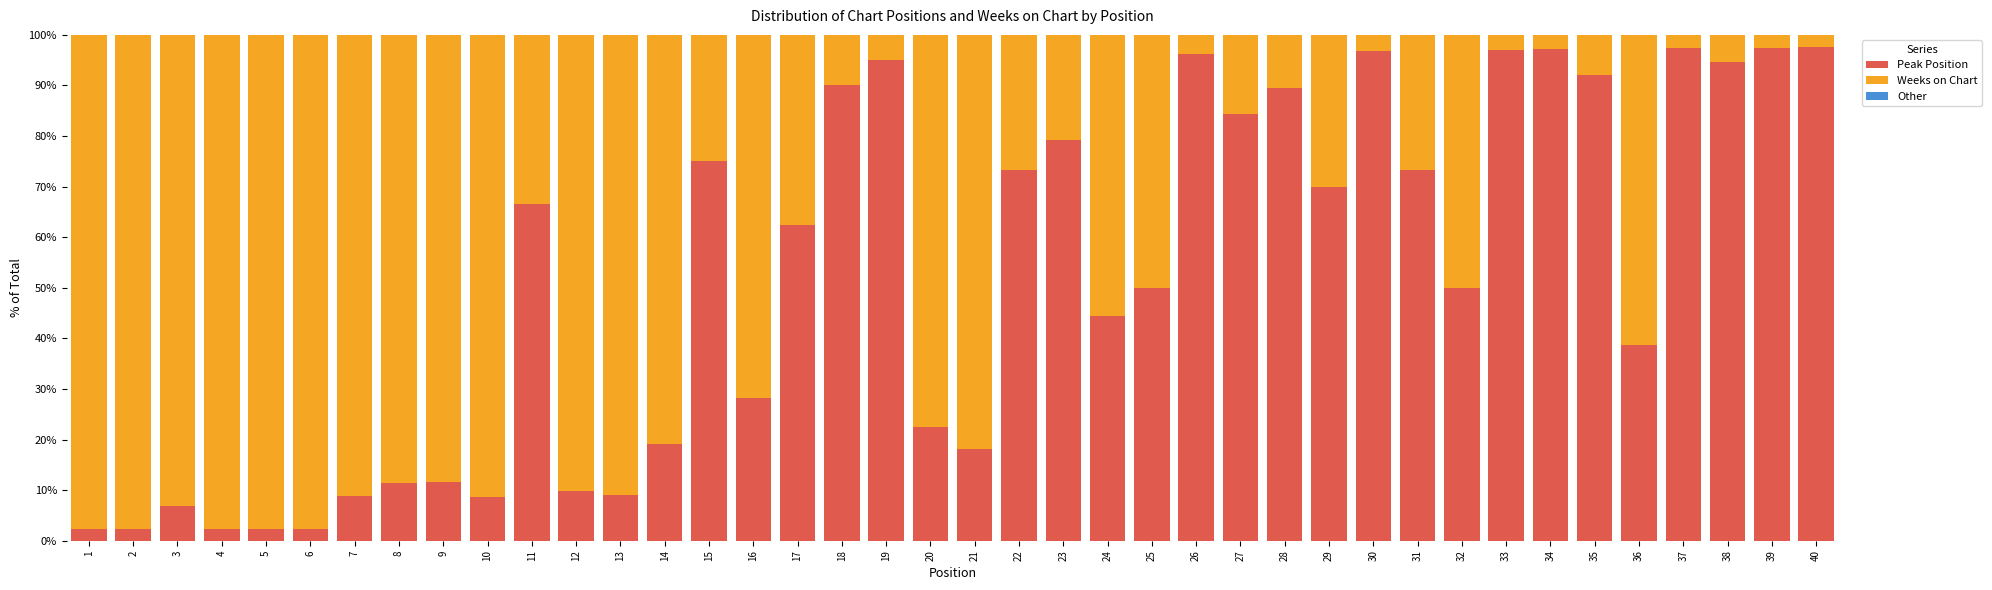

Rank the series at 27 from lowest to highest value.

Other, Weeks on Chart, Peak Position